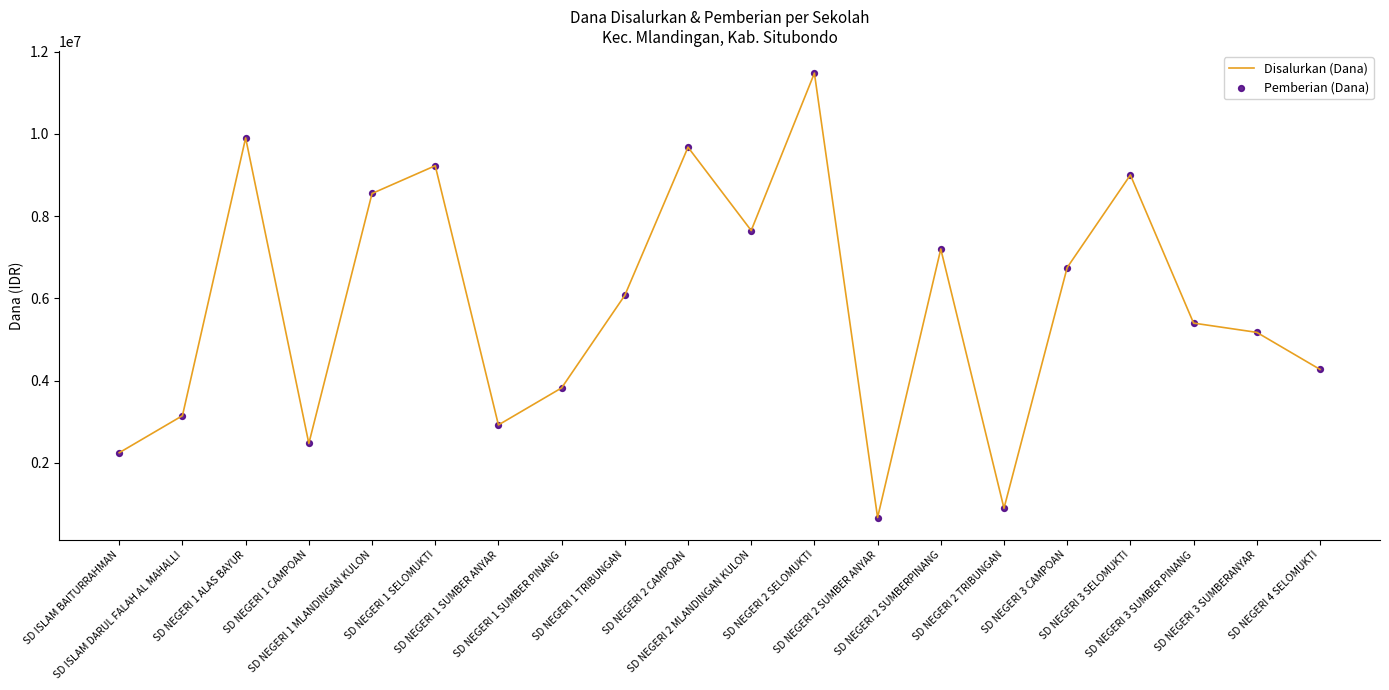

What is the difference between the maximum and minimum values?

10800000